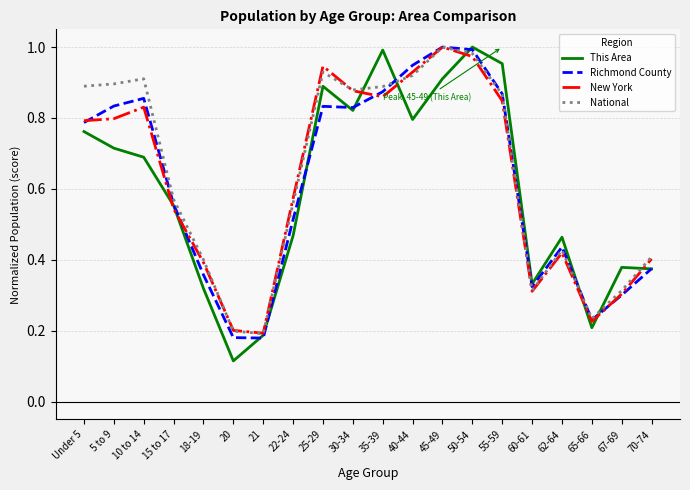

Which category has the highest value in the New York series?

45-49